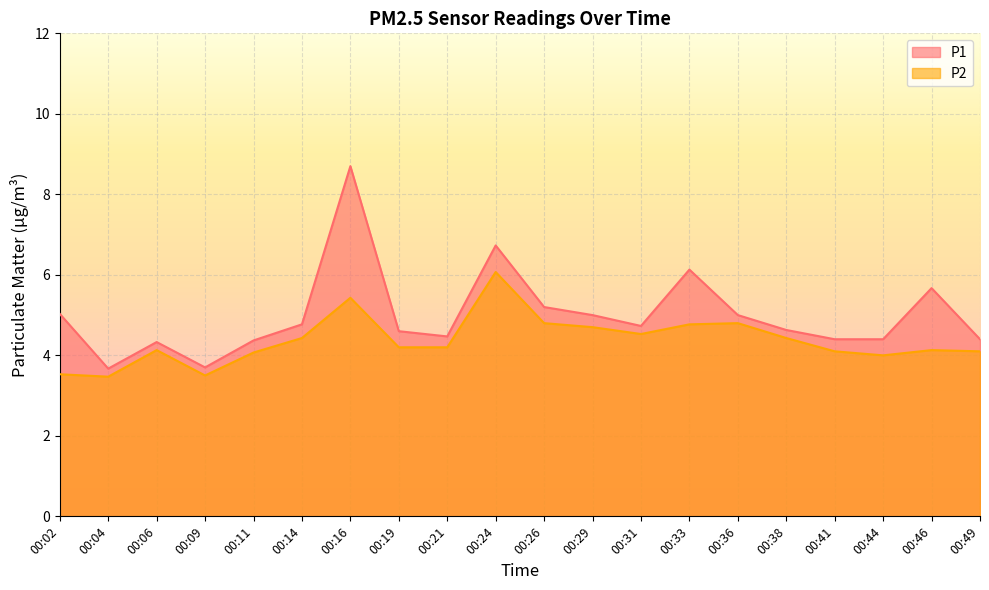

What is the sum of all P1 values?

99.9